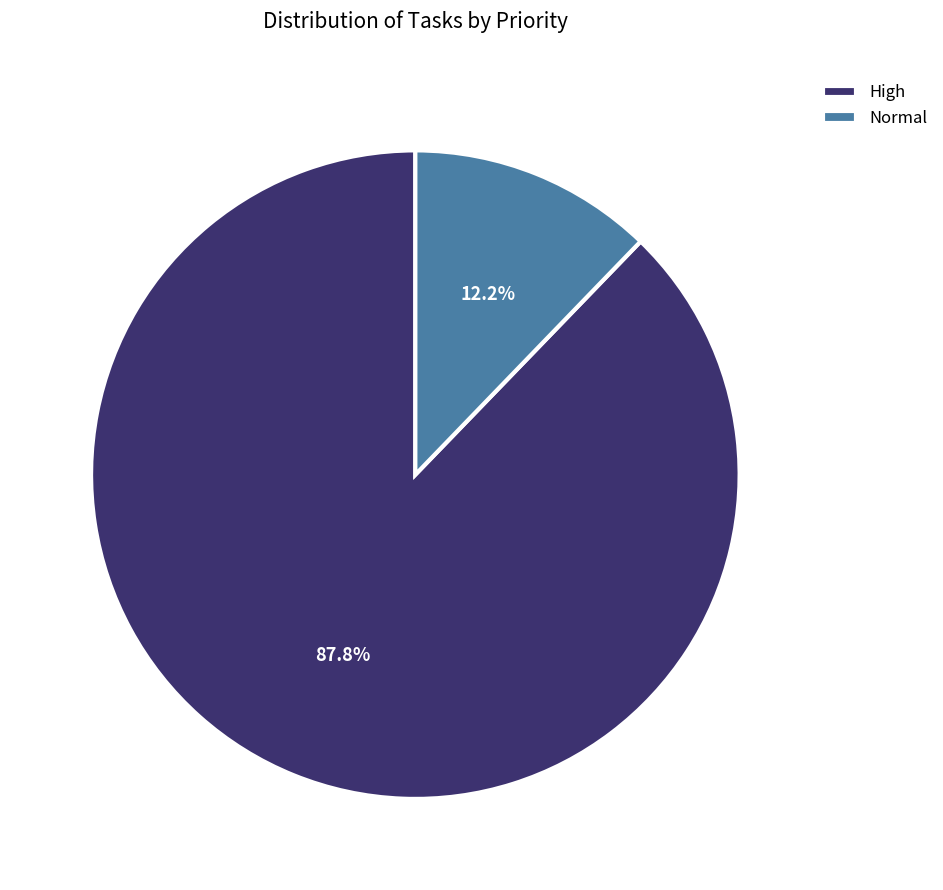

Is Normal the majority of the pie?

No